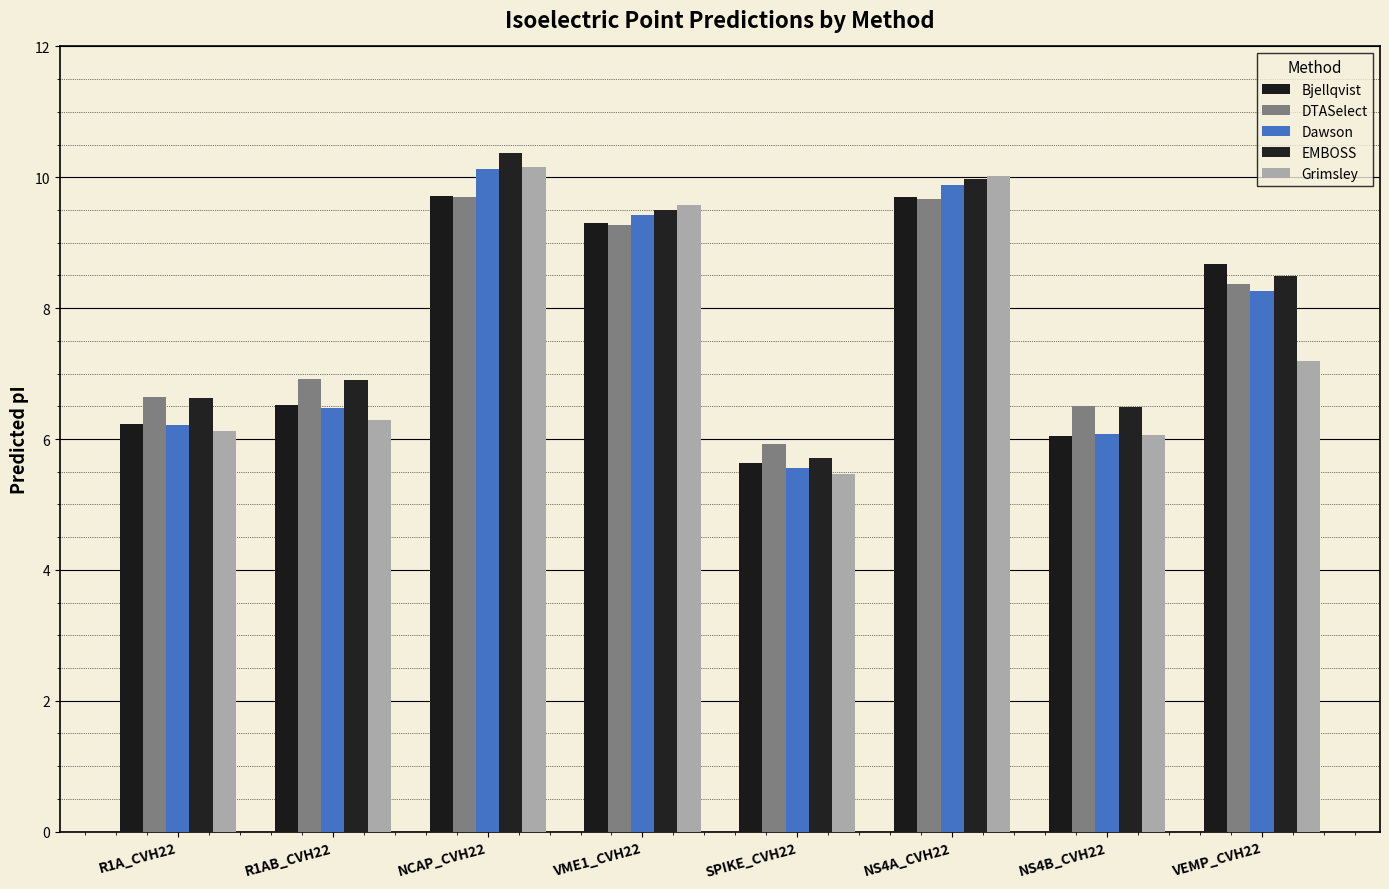

How many data points in EMBOSS are less than 8?

4